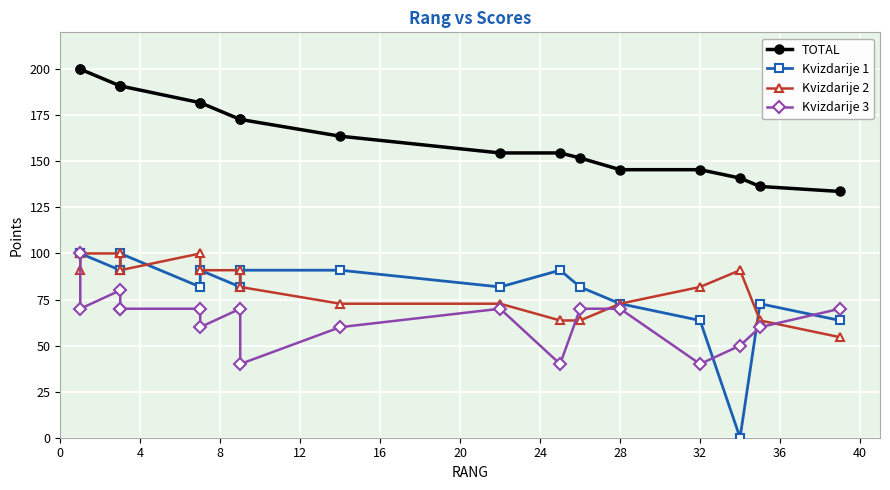

True or false: Kvizdarije 3 and TOTAL intersect in this chart.

False